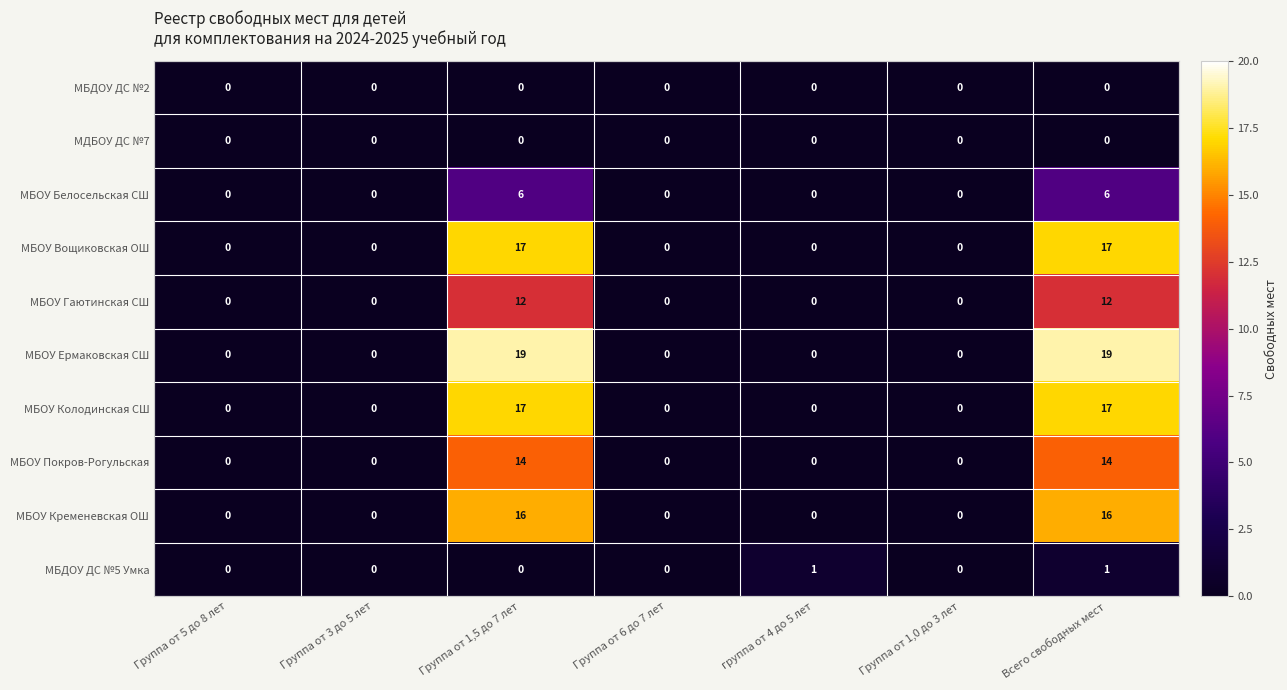

Which series has the largest total across all categories?

МБОУ Ермаковская СШ